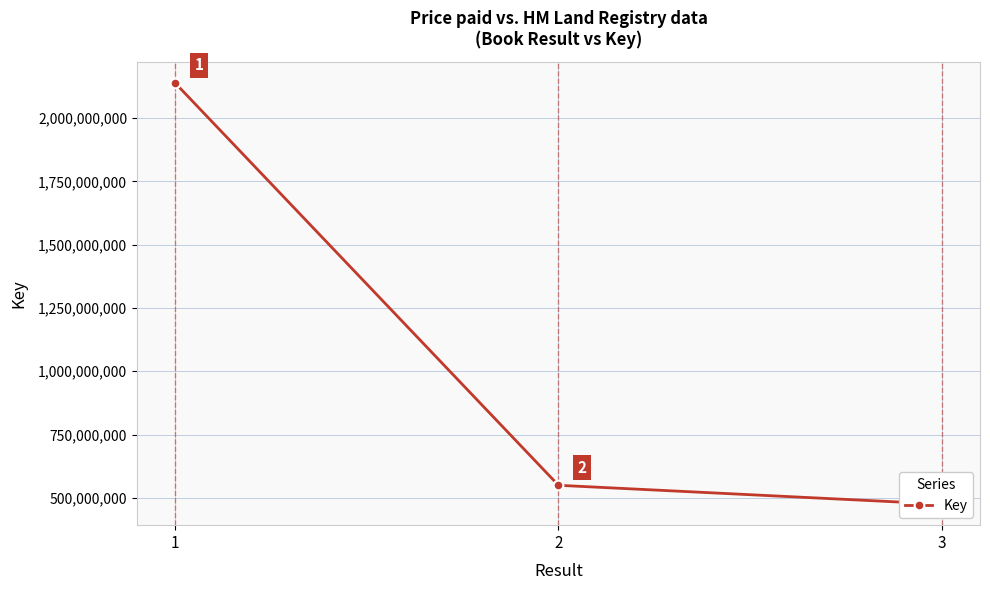

Is this an area chart (filled region under the line)?

No